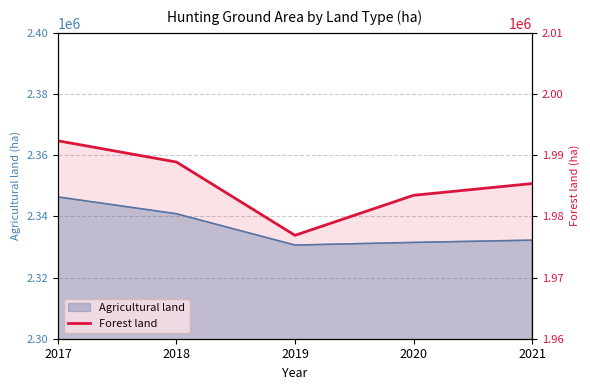

Which has a higher value, 2018 or 2019?

2018